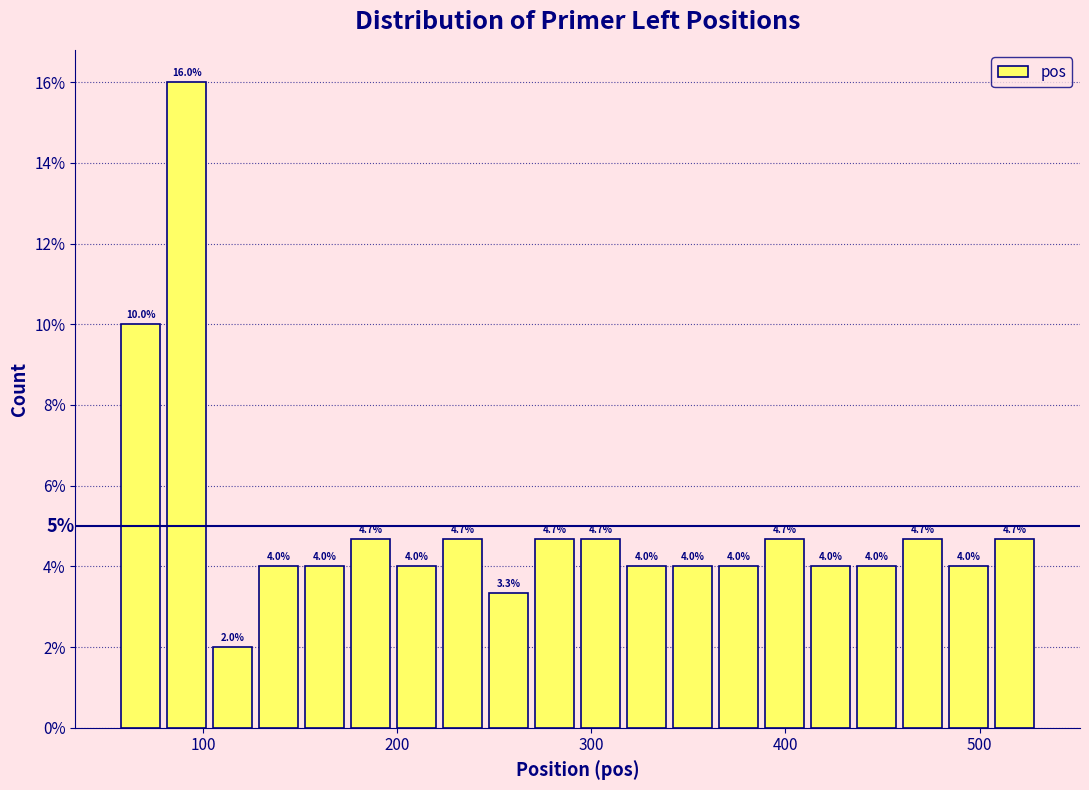

Read against the x-axis, roughly where is the centre of the tallest bar?

90